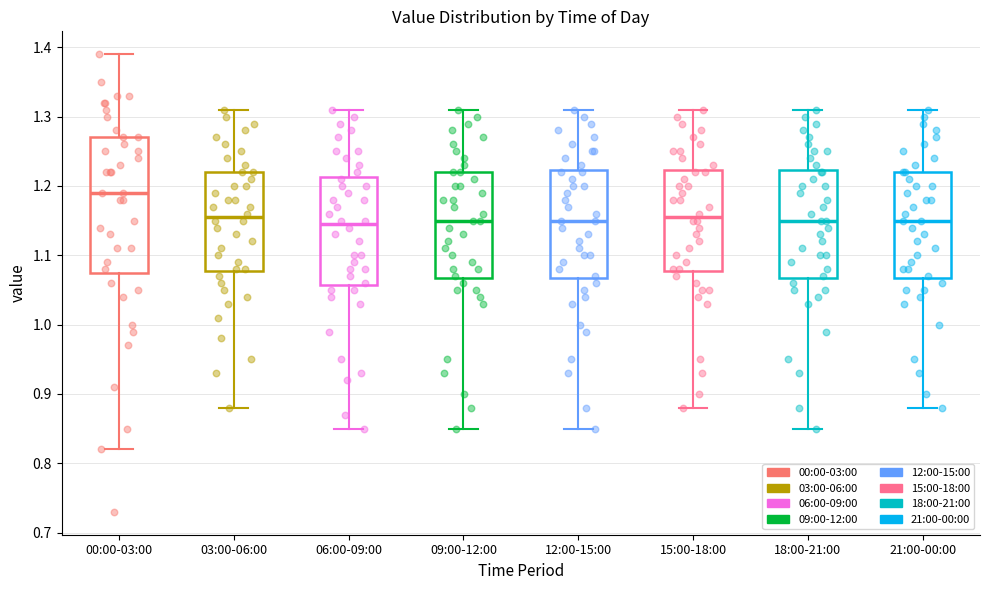

Where does the upper whisker of the box for 18:00-21:00 end on the y-axis? The values are not printed on the chart, so give them approximately, as read against the axis.

1.31